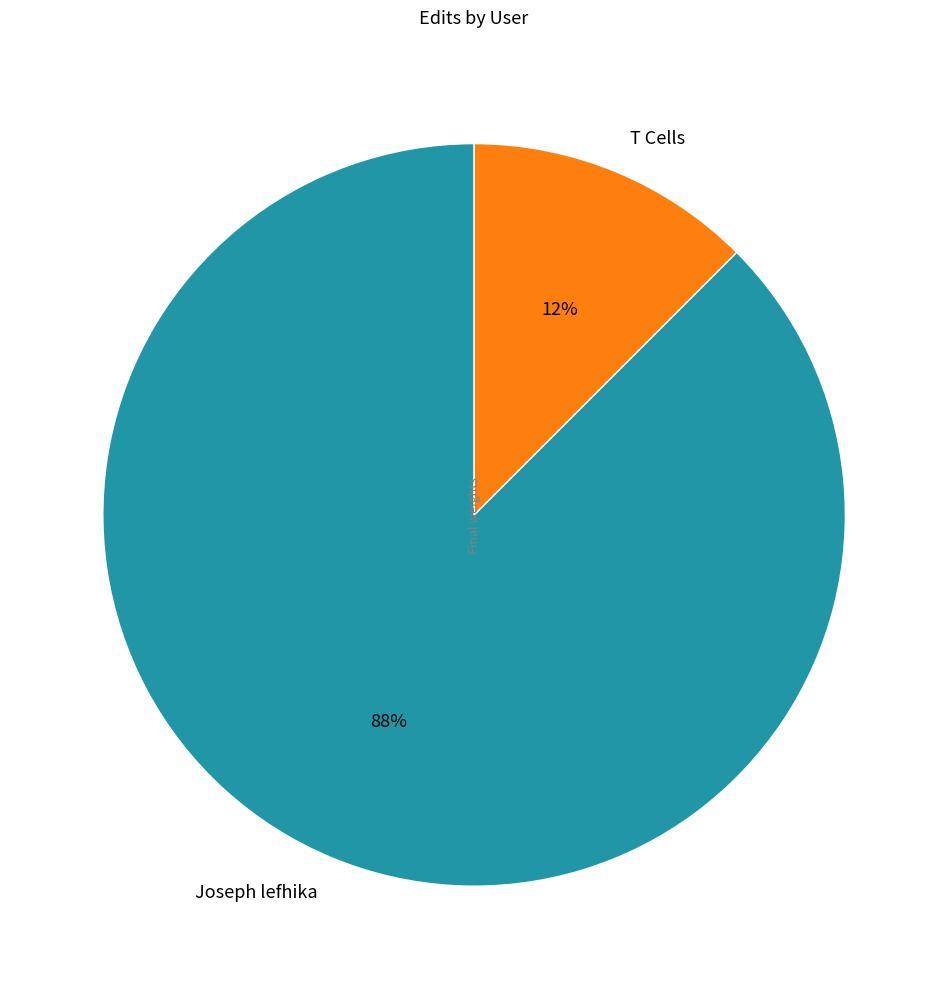

To the nearest percent, what is the average slice percentage?

50%